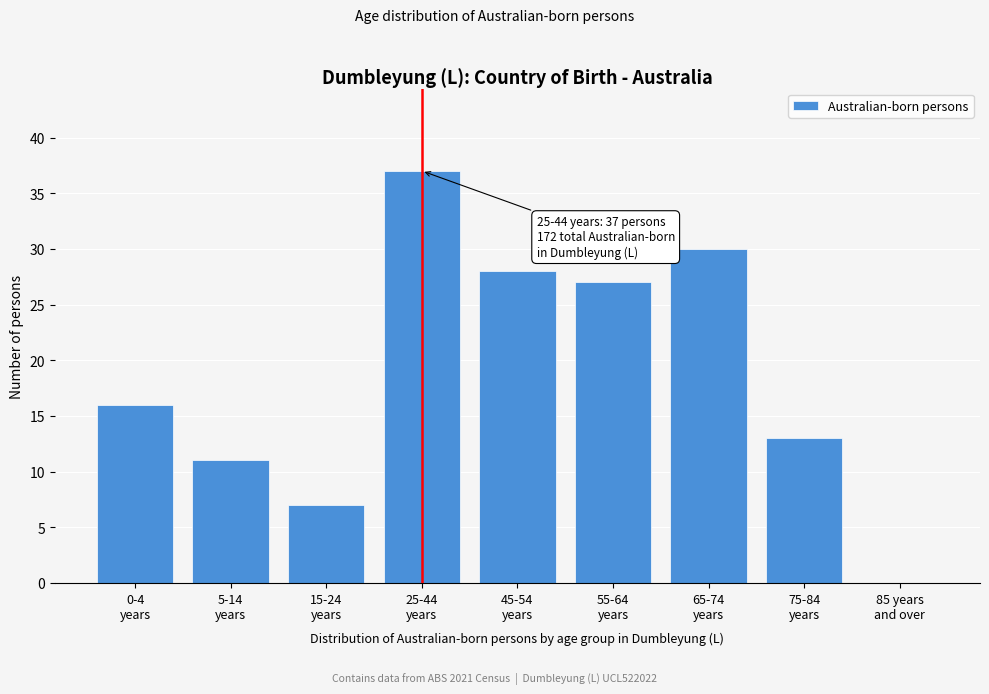

What is the sum of all values?

169